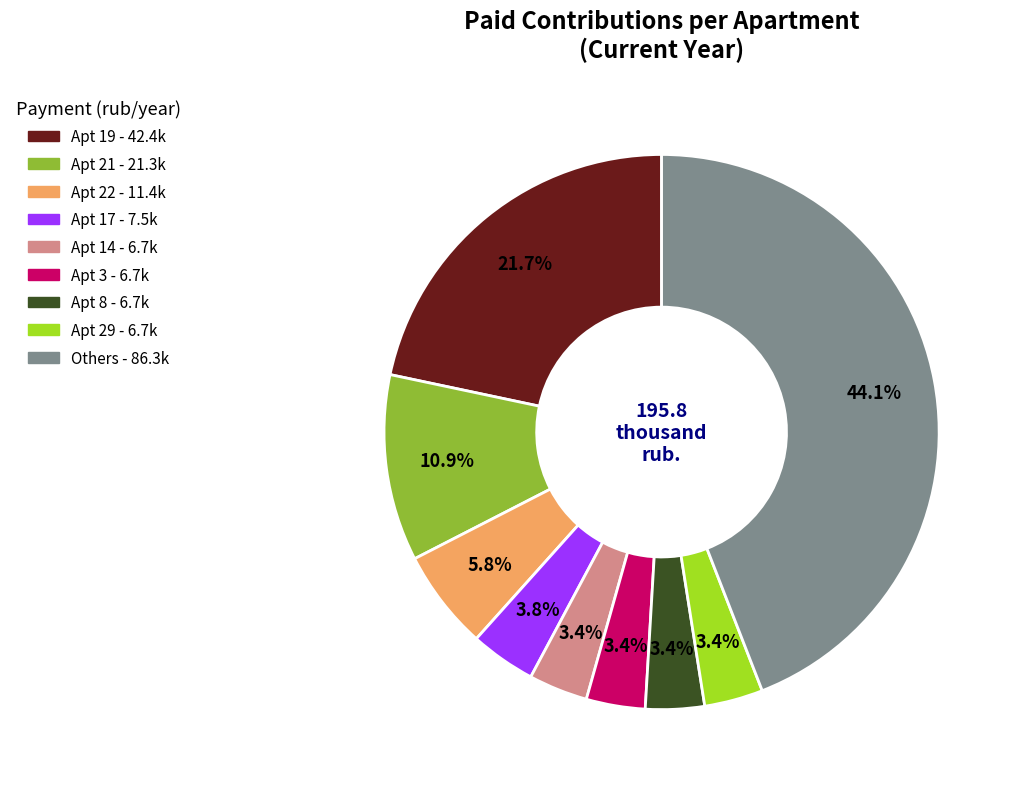

Is there any slice that represents more than half of the pie?

No